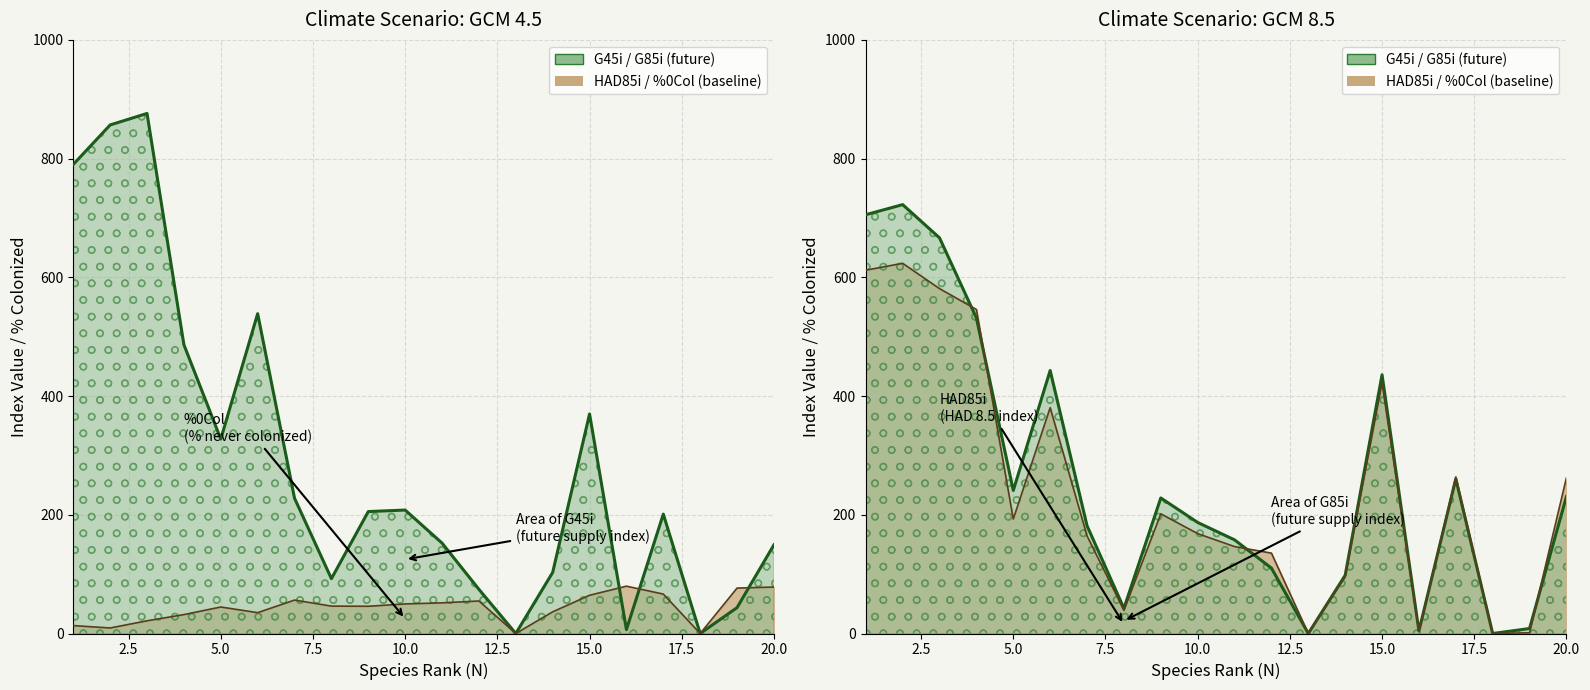

Reading left to right, transcribe all the data shown in this chart.

%0Col: 13.3	9.3	21.4	31.9	44.6	35.1	56.3	46.1	45.9	49.8	51.6	54.8	0.0	36.5	64.4	79.7	66.4	0.0	76.5	78.2
G45i: 790.2	856.7	876.1	486.4	327.6	538.8	227.9	92.3	205.4	208.0	152.3	74.4	0.0	102.9	369.8	6.6	201.1	0.0	43.6	149.4
G85i: 705.5	722.5	666.5	531.6	241.0	443.0	181.6	42.3	228.3	187.1	157.8	110.2	0.0	98.1	435.8	4.3	260.5	0.0	8.4	230.8
HAD85i: 612.0	623.6	581.0	545.9	192.9	380.5	164.4	39.0	201.6	168.3	146.4	135.4	0.0	95.5	422.4	4.0	263.8	0.0	1.2	262.4